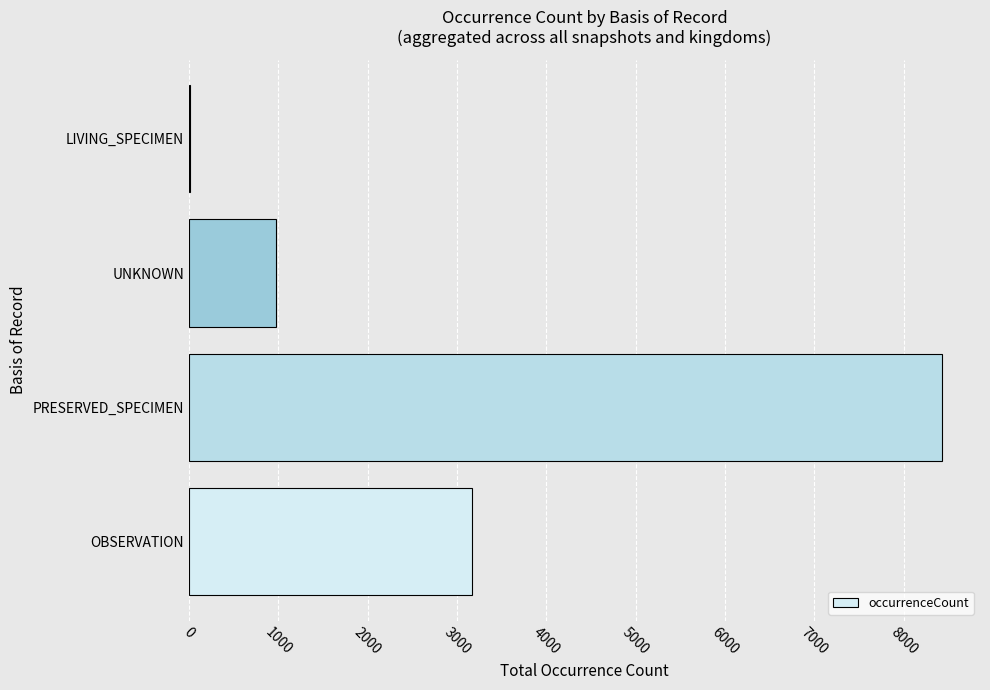

What is the sum of all values?

12589